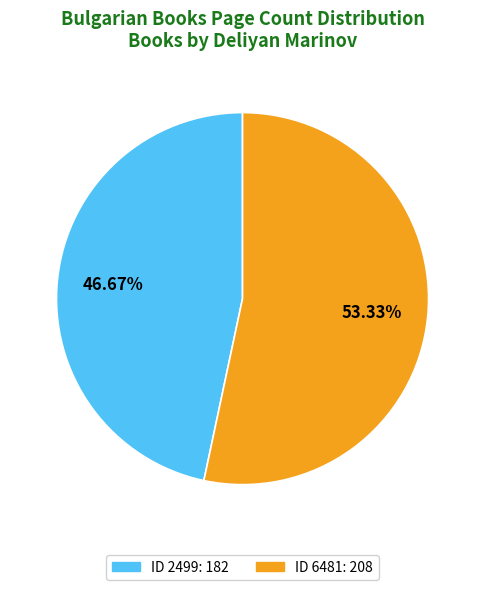

What is the majority slice?

ID 6481: 208